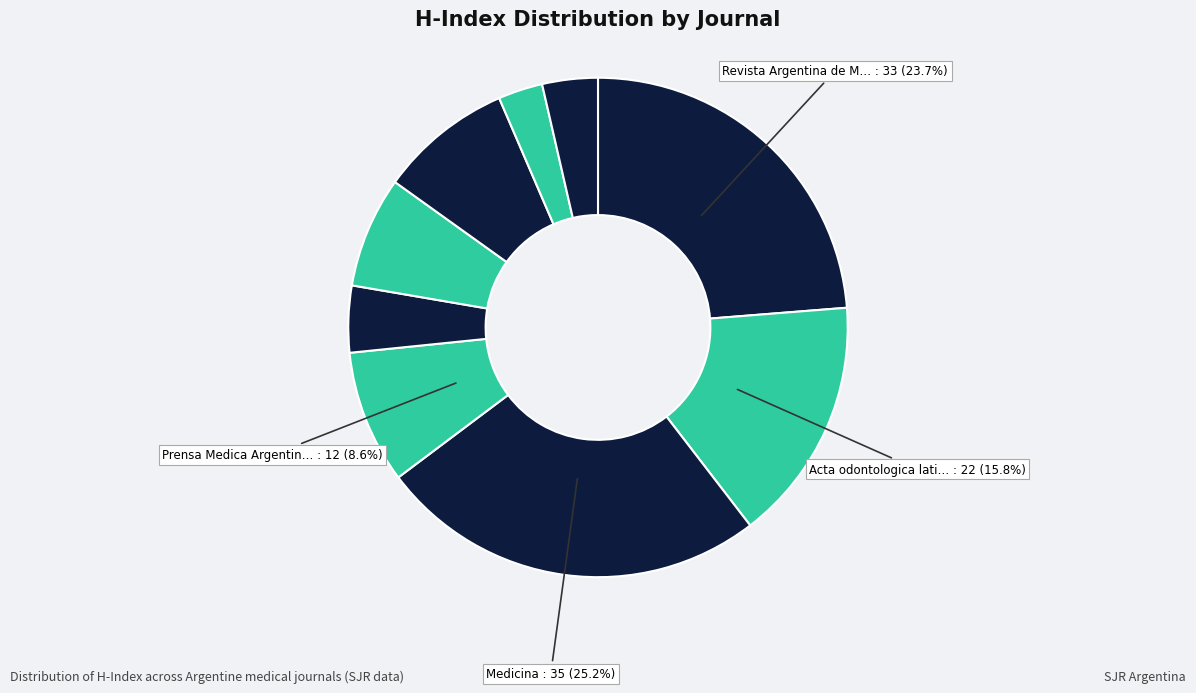

Count the number of slices in the pie.

9